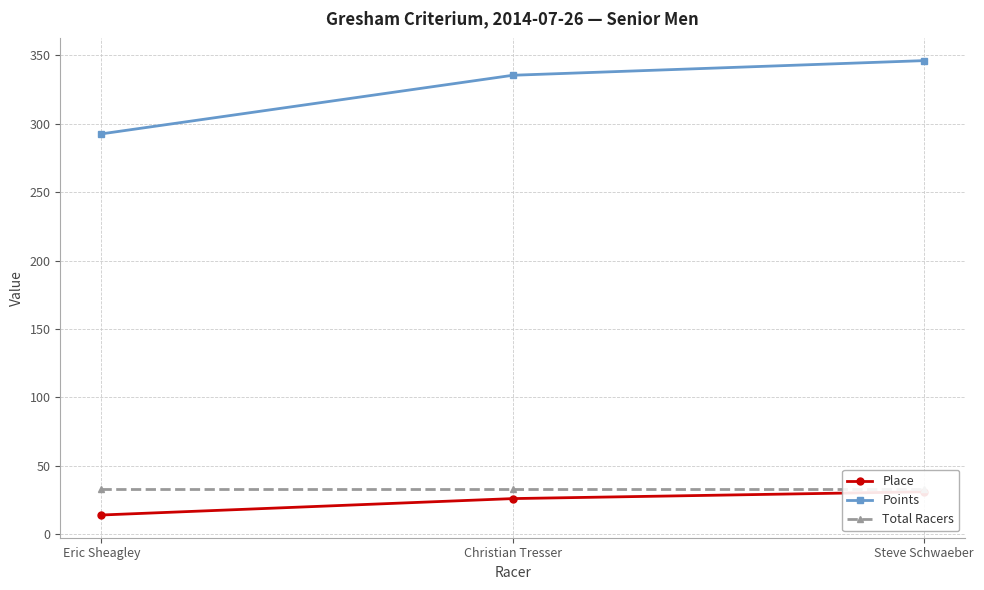

At which category is the sum across all series the highest?

Steve Schwaeber